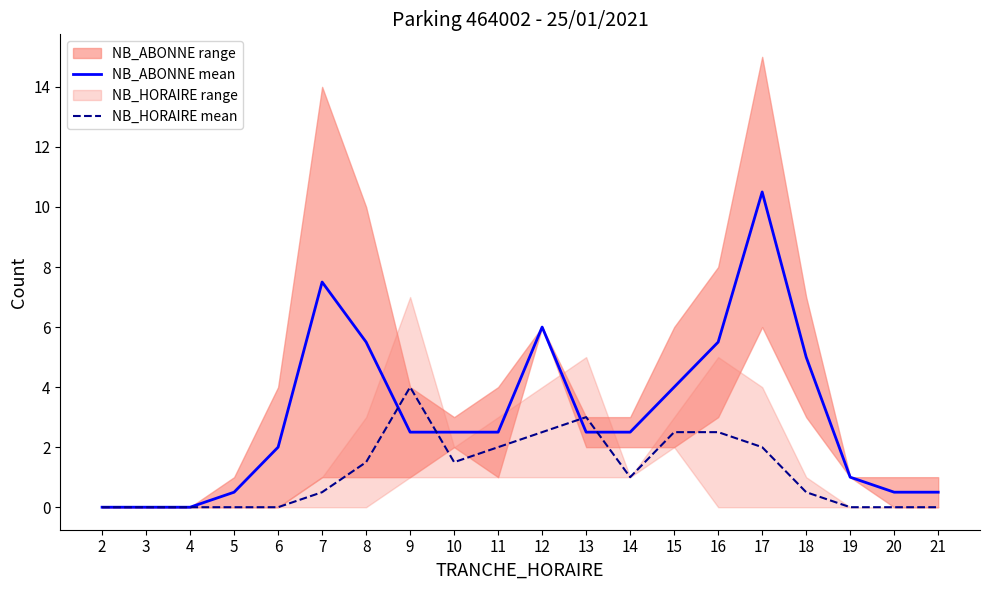

Is it true that NB_HORAIRE mean equals 2.5 at 12?

True